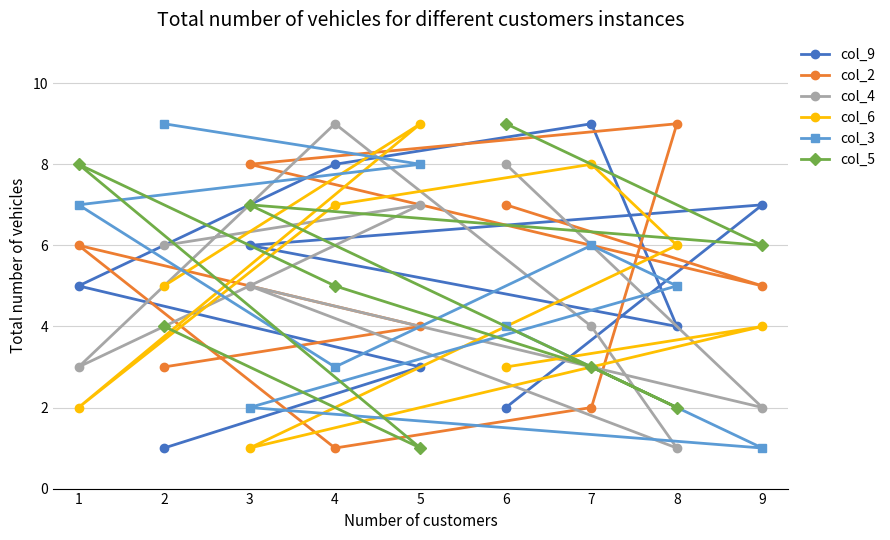

What is the sum of the col_5 values at 1 and 2?

12